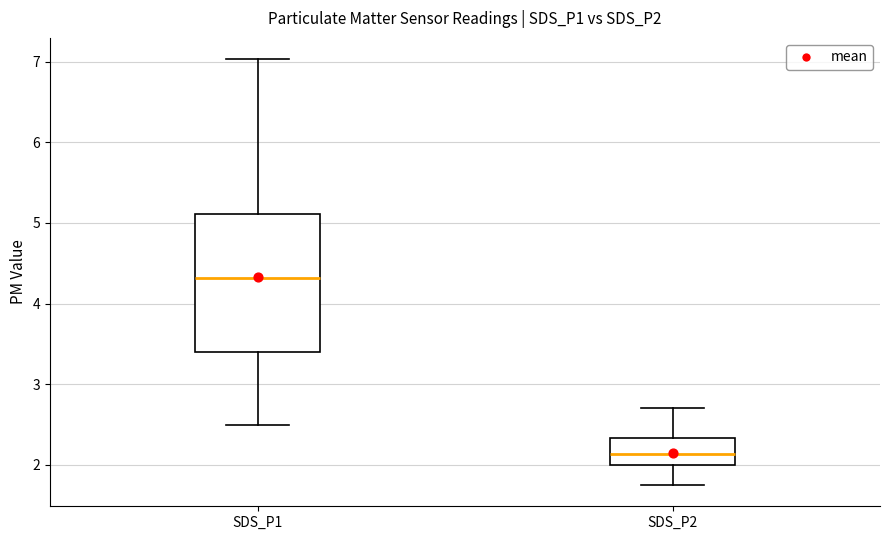

Where is the lower edge of the box for SDS_P1 on the y-axis? The values are not printed on the chart, so give them approximately, as read against the axis.

3.4